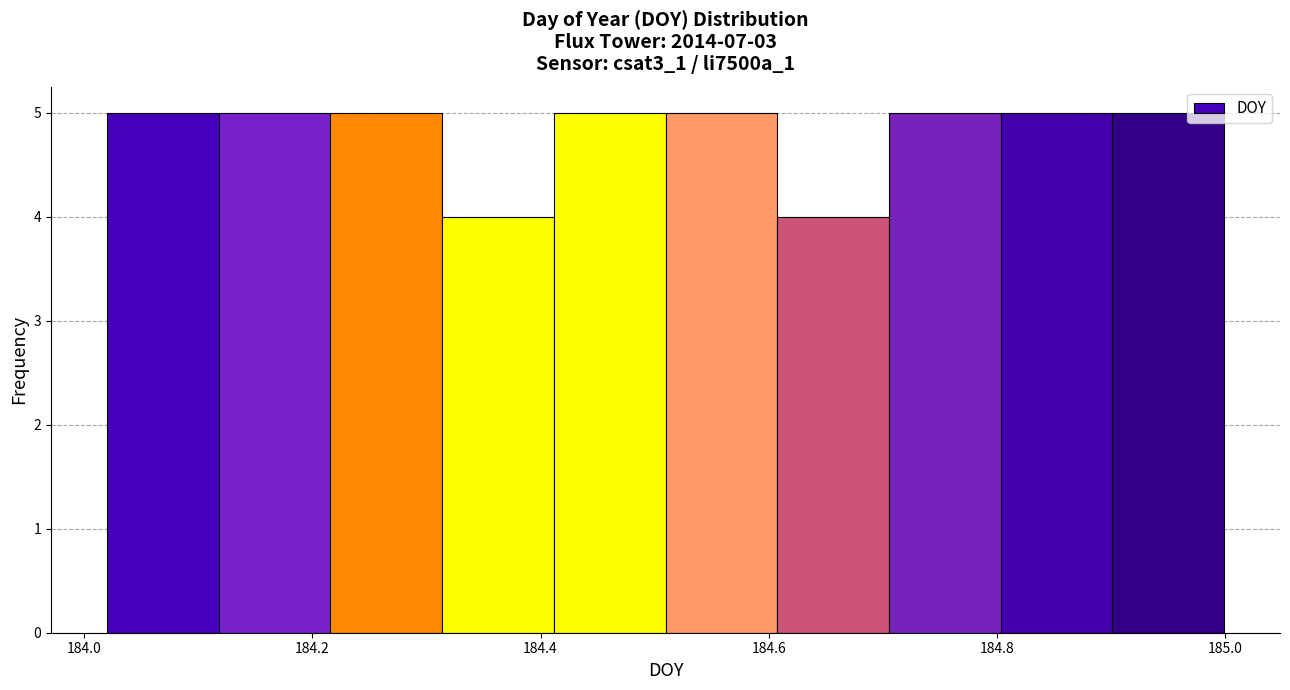

What is the height of the bar covering 184.12 to 184.22 on the x-axis? Neither the bar edges nor the heights are printed on the chart, so give them approximately, as read against the axes.

5